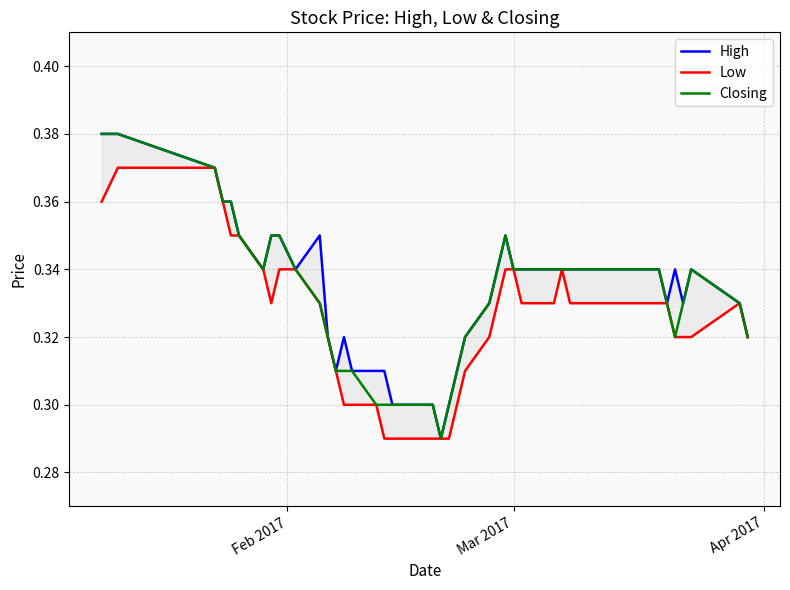

Reading right to left, transcribe all the data shown in this chart.

High: 0.3	0.3	0.3	0.3	0.3	0.3	0.3	0.3	0.3	0.3	0.3	0.3	0.3	0.3	0.3	0.3	0.3	0.3	0.3	0.3	0.3	0.3	0.3	0.3	0.3	0.3	0.3	0.3	0.3	0.3	0.3	0.3	0.3	0.3	0.3	0.4	0.4	0.4	0.4	0.4
Low: 0.3	0.3	0.3	0.3	0.3	0.3	0.3	0.3	0.3	0.3	0.3	0.3	0.3	0.3	0.3	0.3	0.3	0.3	0.3	0.3	0.3	0.3	0.3	0.3	0.3	0.3	0.3	0.3	0.3	0.3	0.3	0.3	0.3	0.3	0.3	0.3	0.4	0.4	0.4	0.4
Closing: 0.3	0.3	0.3	0.3	0.3	0.3	0.3	0.3	0.3	0.3	0.3	0.3	0.3	0.3	0.3	0.3	0.3	0.3	0.3	0.3	0.3	0.3	0.3	0.3	0.3	0.3	0.3	0.3	0.3	0.3	0.3	0.3	0.3	0.3	0.3	0.4	0.4	0.4	0.4	0.4